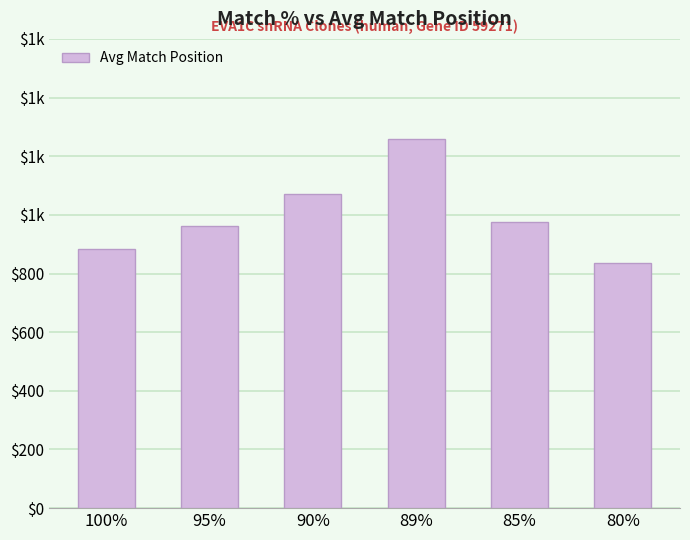

What is the change in value from 95% to 85%?

+14.0